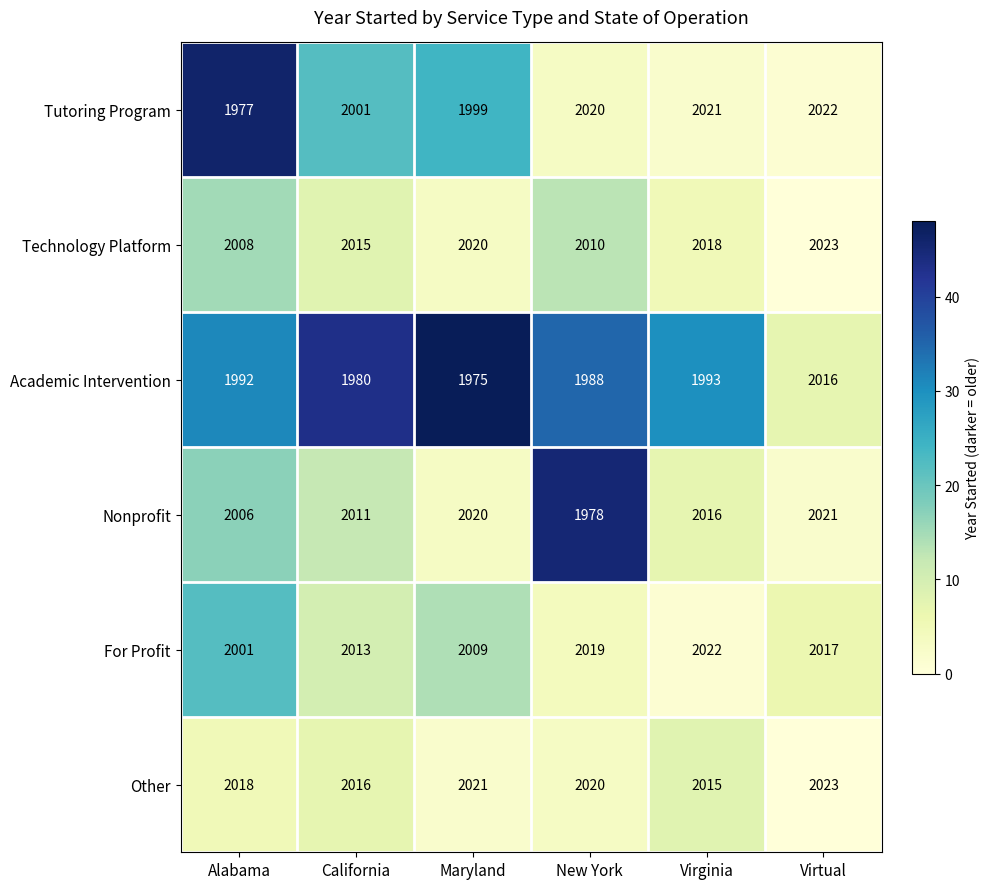

What is the total value across all series at New York?

12035